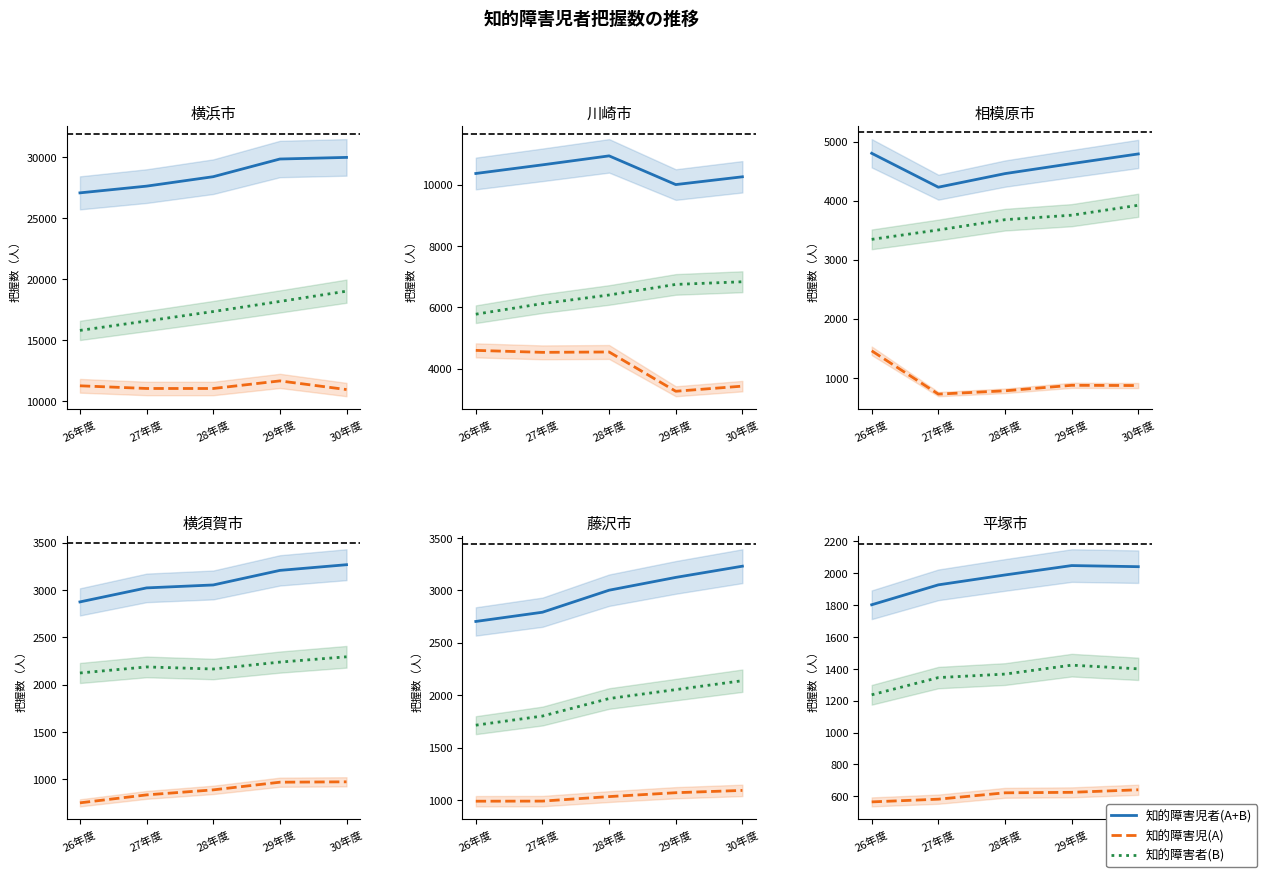

True or false: 知的障害者(B) has a value of 2087 at 30年度.

False